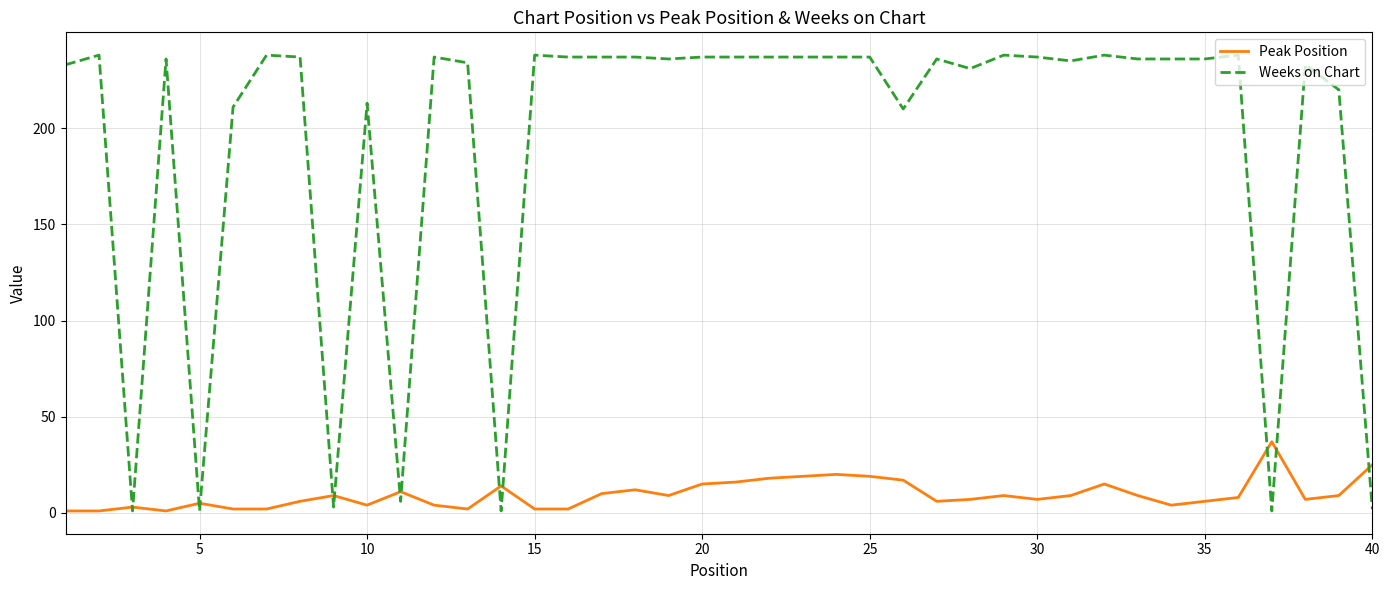

How many series are shown in this chart?

2